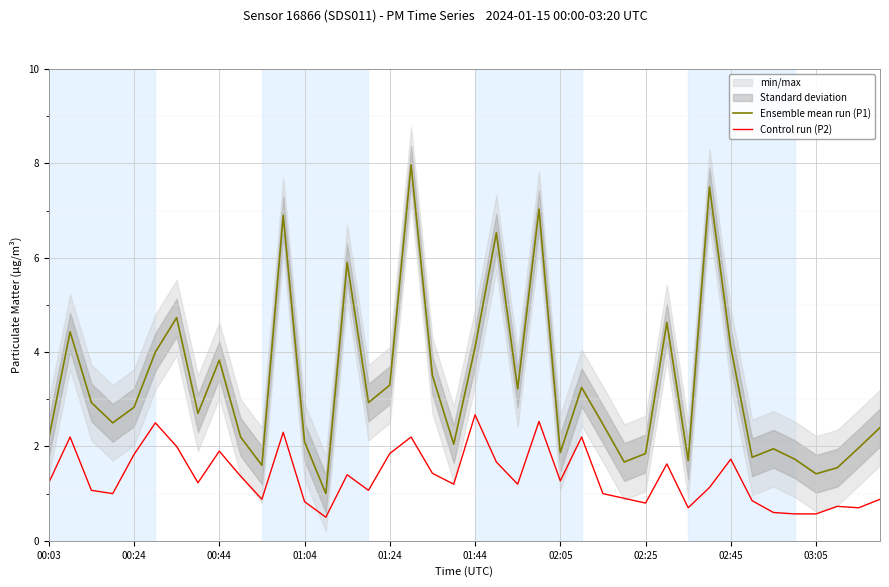

What is the value of the Ensemble mean run (P1) point at the 22nd from the left?

6.5